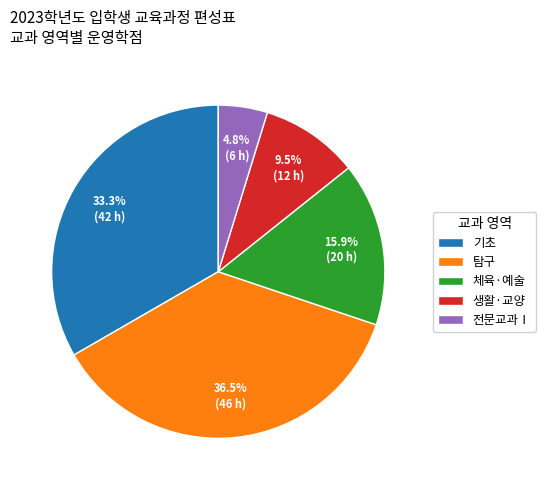

How many slices are in this pie chart?

5